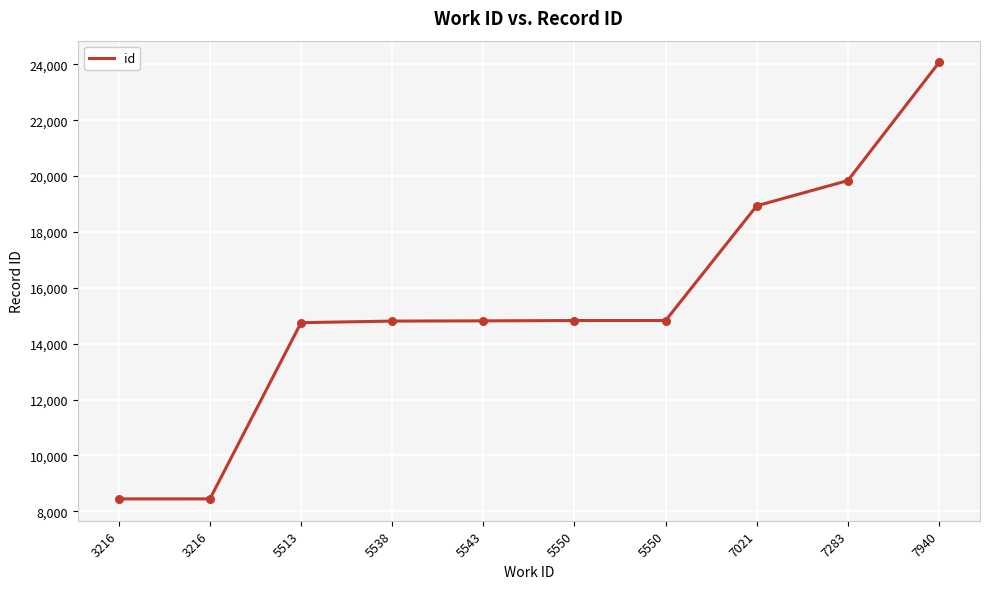

What is the change in value from 3216 to 7283?

+11392